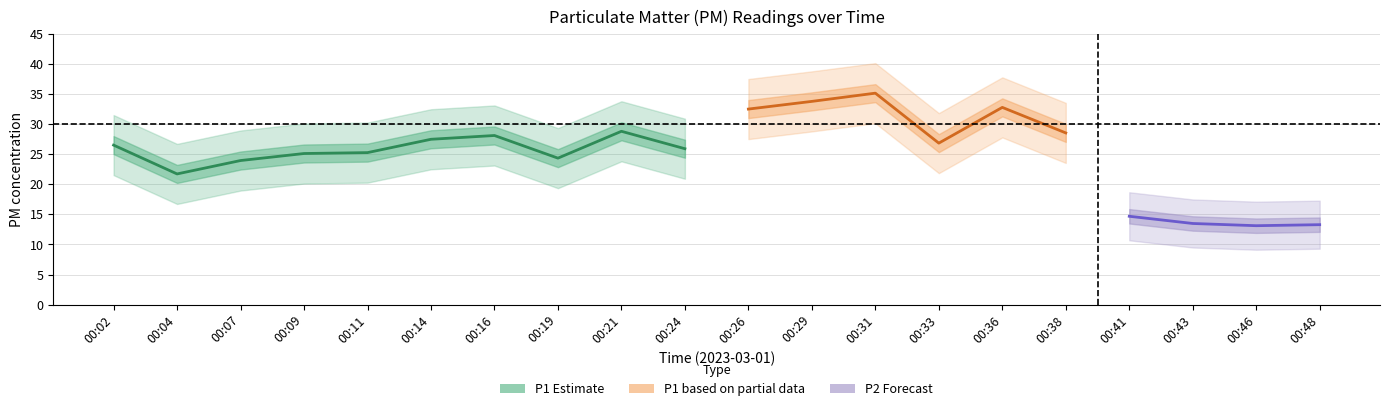

True or false: P2 has a value of 5.8 at 00:14.

False